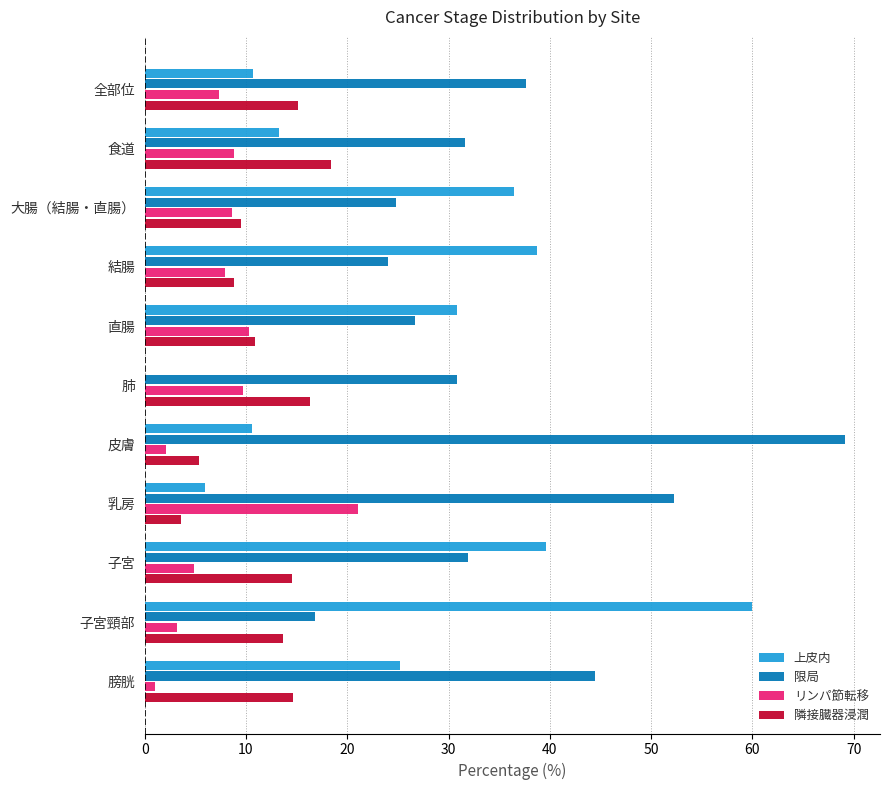

True or false: リンパ節転移 has a value of 6.4 at 直腸.

False